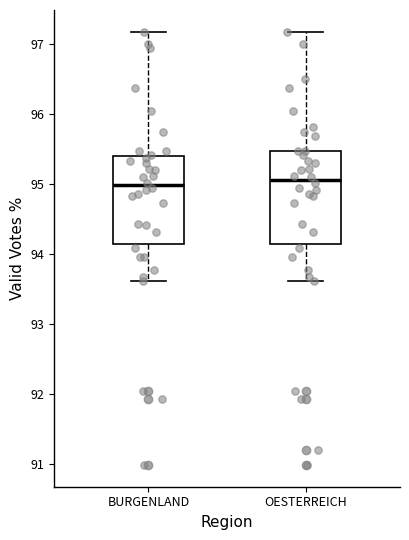

Reading left to right, transcribe this box plot: for each box, give where its median line is, the range the box spans, and where its two whiskers end, as read against the y-axis. The values are not printed on the chart, so give them approximately, as read against the axis.

BURGENLAND: median 95.0, box 94.1 to 95.4, whiskers 93.6 to 97.2
OESTERREICH: median 95.1, box 94.1 to 95.5, whiskers 93.6 to 97.2